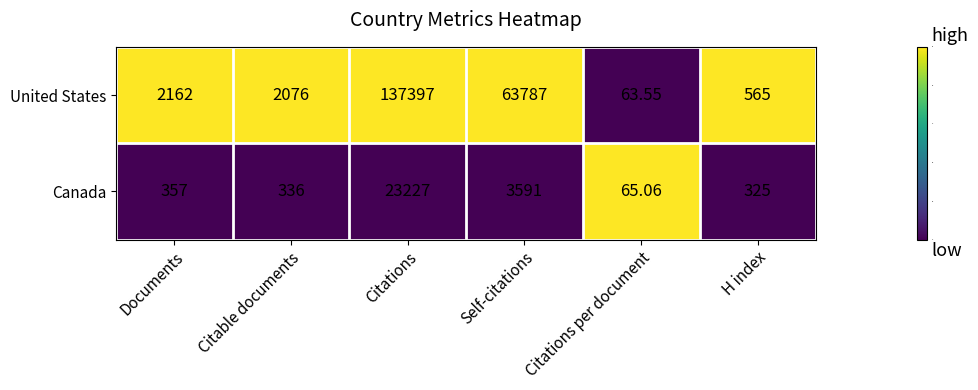

Rank the categories by United States value from lowest to highest.

Citations per document, H index, Citable documents, Documents, Self-citations, Citations